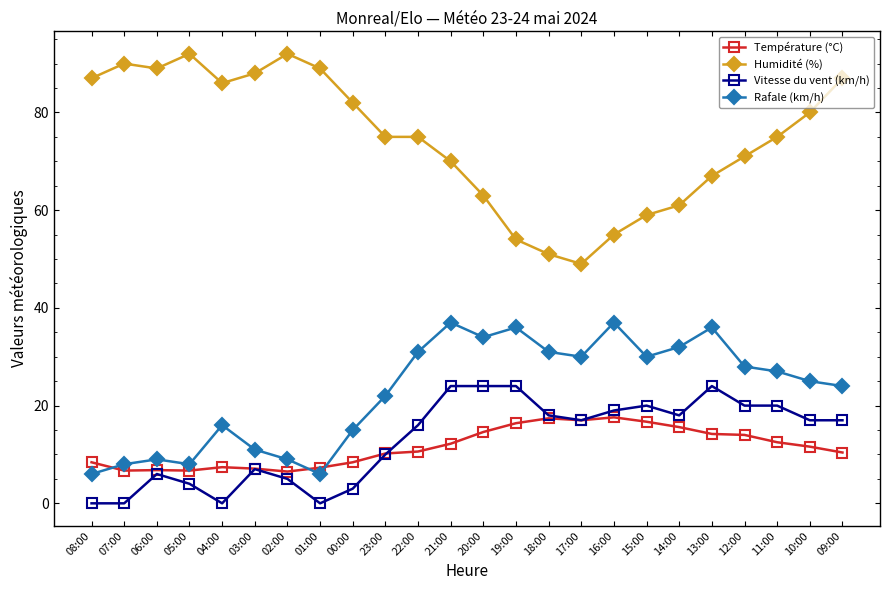

What are all the series names shown in the legend?

Température (°C), Humidité (%), Vitesse du vent (km/h), Rafale (km/h)